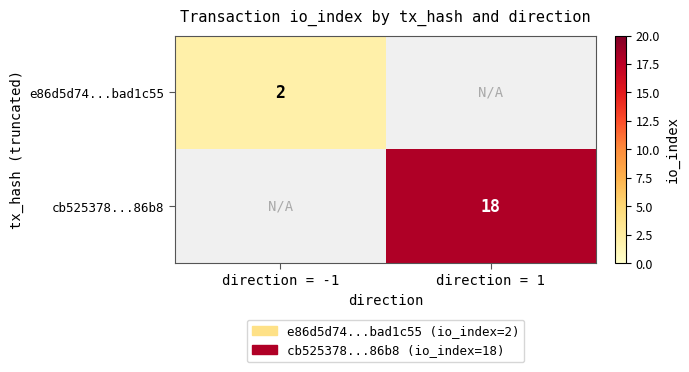

True or false: e86d5d74...bad1c55 has a value of 3 at direction = -1.

False